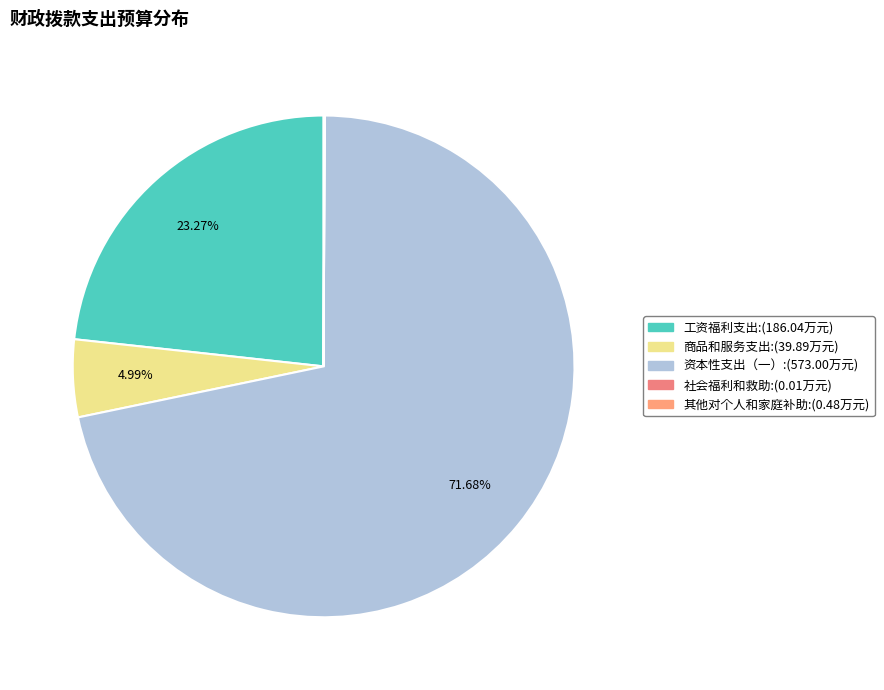

Count the number of slices in the pie.

5